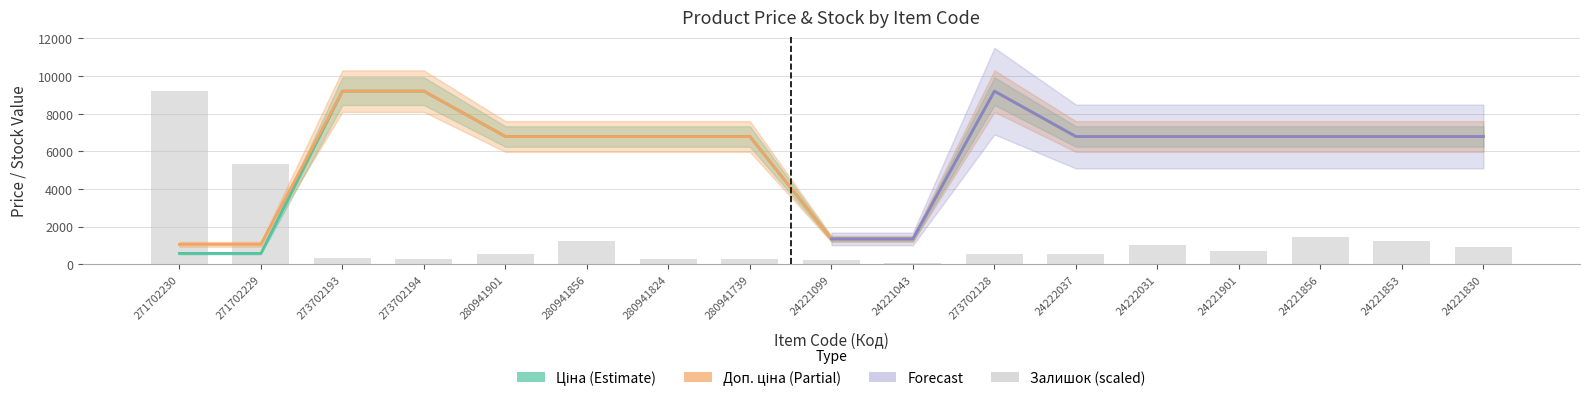

Reading left to right, transcribe all the data shown in this chart.

Ціна: 271702230=578.1	271702229=578.1	273702193=9196.3	273702194=9196.3	280941901=6787.1	280941856=6787.1	280941824=6787.1	280941739=6787.1	24221099=1347.9	24221043=1347.9	273702128=9196.3	24222037=6787.1	24222031=6787.1	24221901=6787.1	24221856=6787.1	24221853=6787.1	24221830=6787.1
Доп. ціна: 271702230=1060.0	271702229=1060.0	273702193=9196.3	273702194=9196.3	280941901=6787.1	280941856=6787.1	280941824=6787.1	280941739=6787.1	24221099=1348.0	24221043=1348.0	273702128=9196.3	24222037=6787.1	24222031=6787.1	24221901=6787.1	24221856=6787.1	24221853=6787.1	24221830=6787.1
Залишок: 271702230=9196.3	271702229=5306.8	273702193=314.9	273702194=283.4	280941901=535.4	280941856=1259.8	280941824=283.4	280941739=283.4	24221099=252.0	24221043=63.0	273702128=535.4	24222037=551.1	24222031=1007.8	24221901=724.4	24221856=1433.0	24221853=1212.5	24221830=929.1